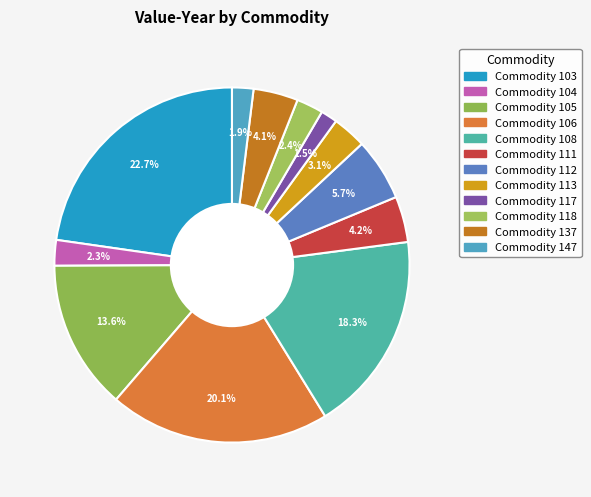

How many slices are in this pie chart?

12